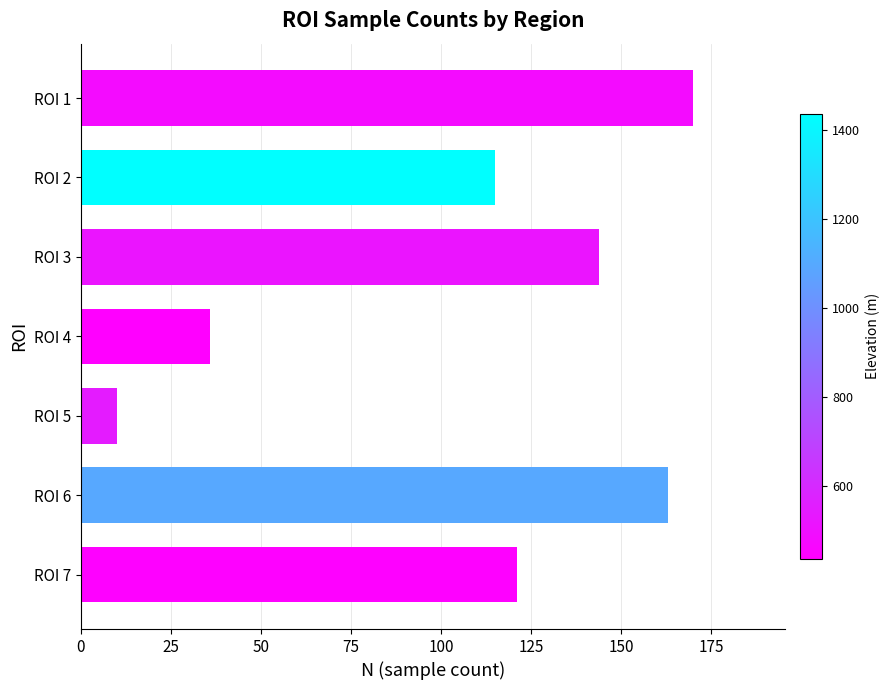

Rank the categories by value from highest to lowest.

ROI 1, ROI 6, ROI 3, ROI 7, ROI 2, ROI 4, ROI 5